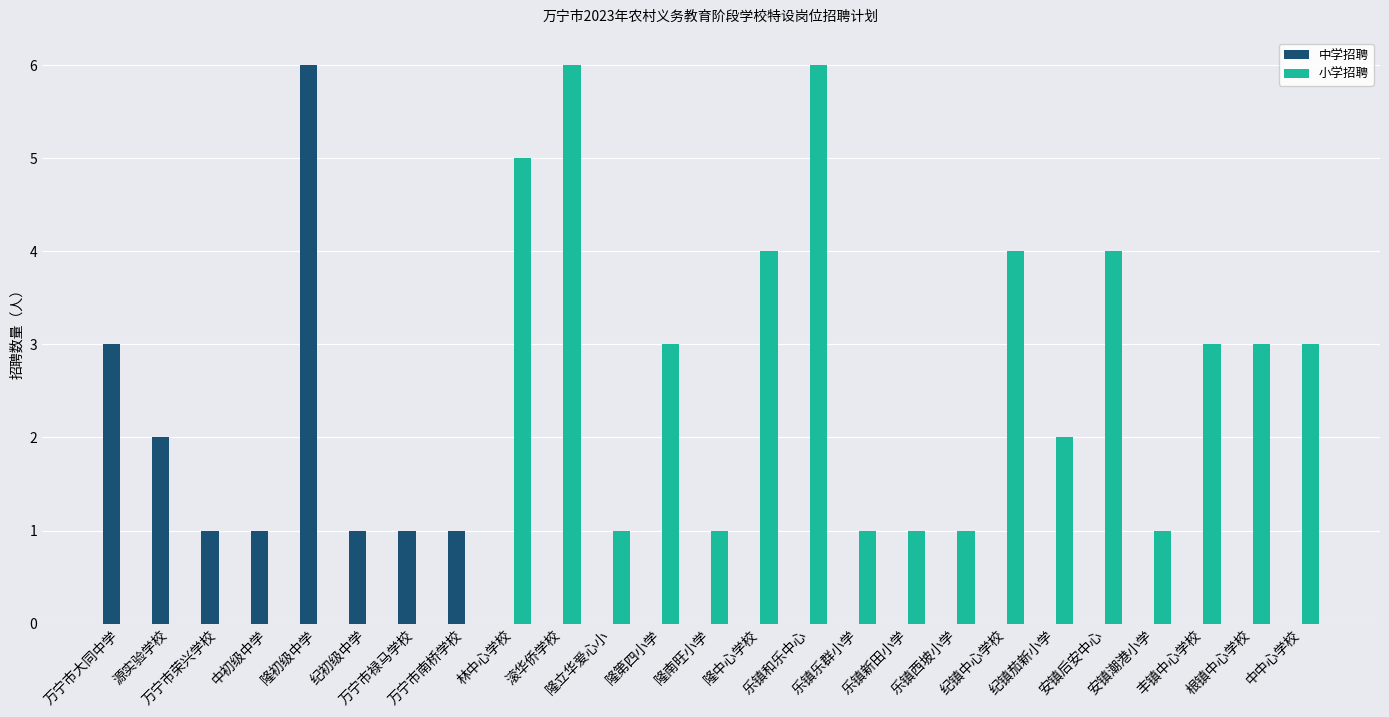

Between 隆初级中学 and 丰镇中心学校, which series saw the biggest shift?

中学招聘